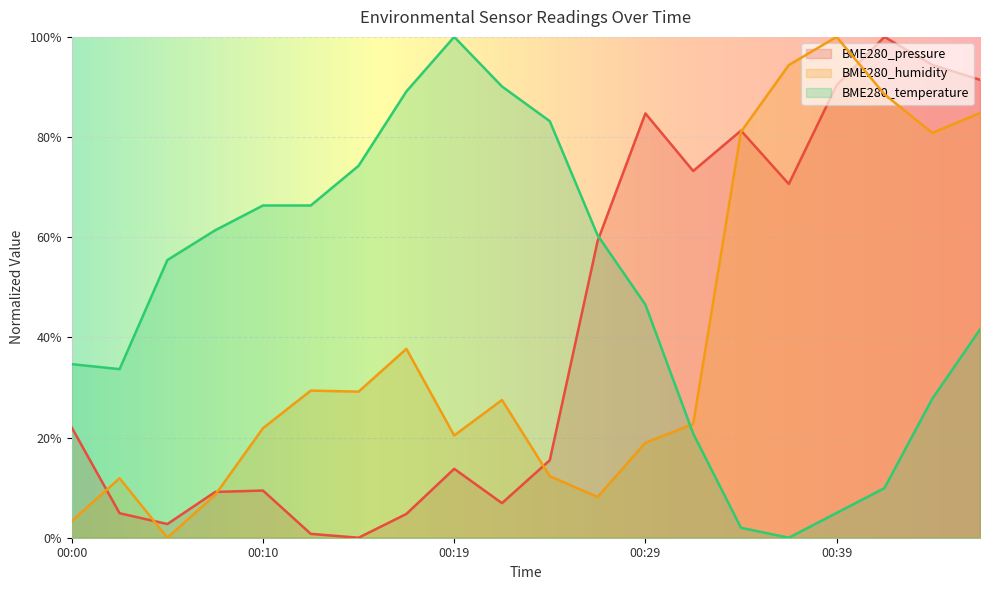

Between 00:27 and 00:44, which is larger?

00:44